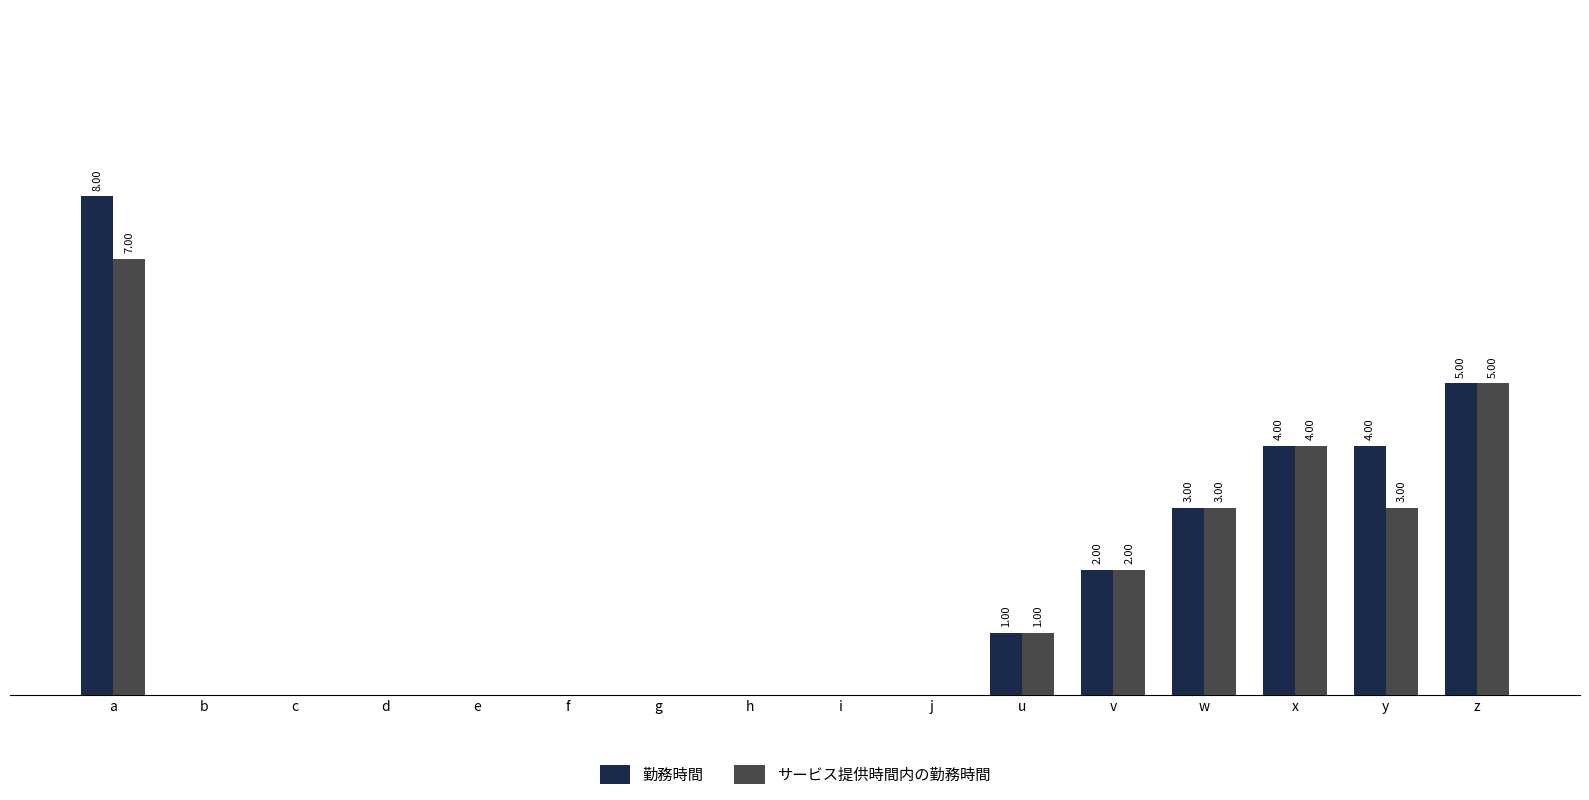

Reading right to left, transcribe all the data shown in this chart.

勤務時間: z=5	y=4	x=4	w=3	v=2	u=1	j=0	i=0	h=0	g=0	f=0	e=0	d=0	c=0	b=0	a=8
サービス提供時間内の勤務時間: z=5	y=3	x=4	w=3	v=2	u=1	j=0	i=0	h=0	g=0	f=0	e=0	d=0	c=0	b=0	a=7